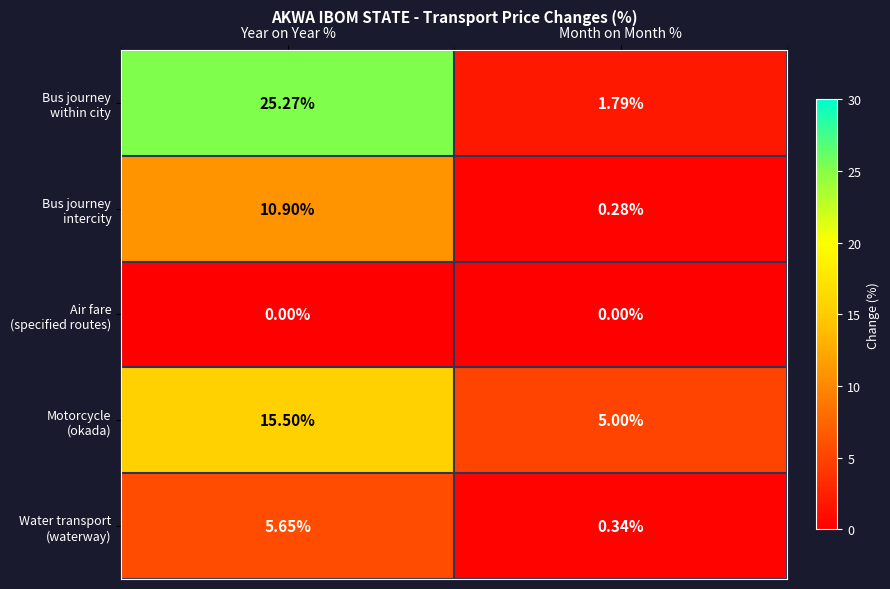

At which category is the sum across all series the highest?

Year on Year %